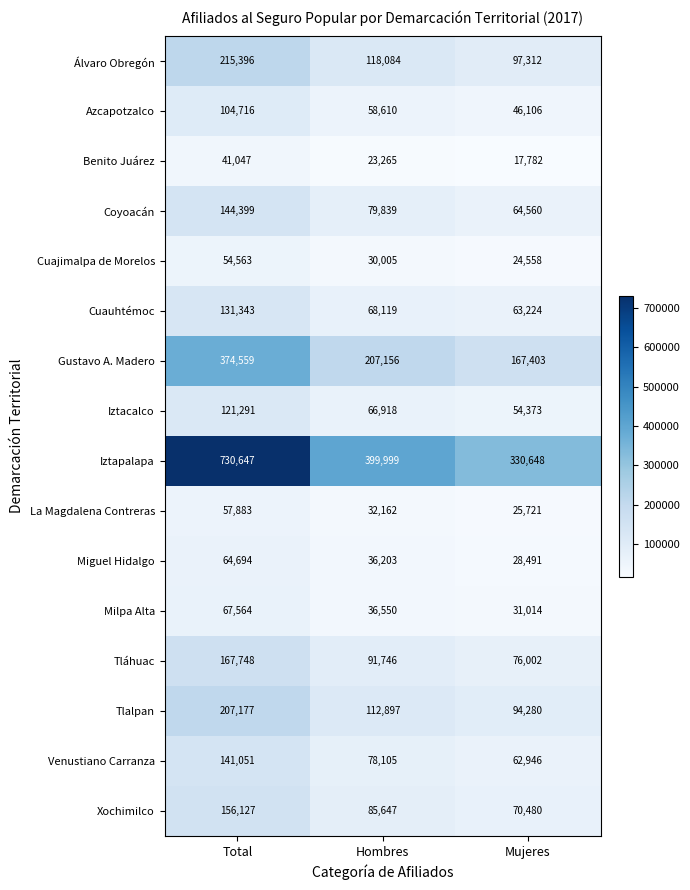

The Venustiano Carranza series shows 141051 at Total. True or false?

True